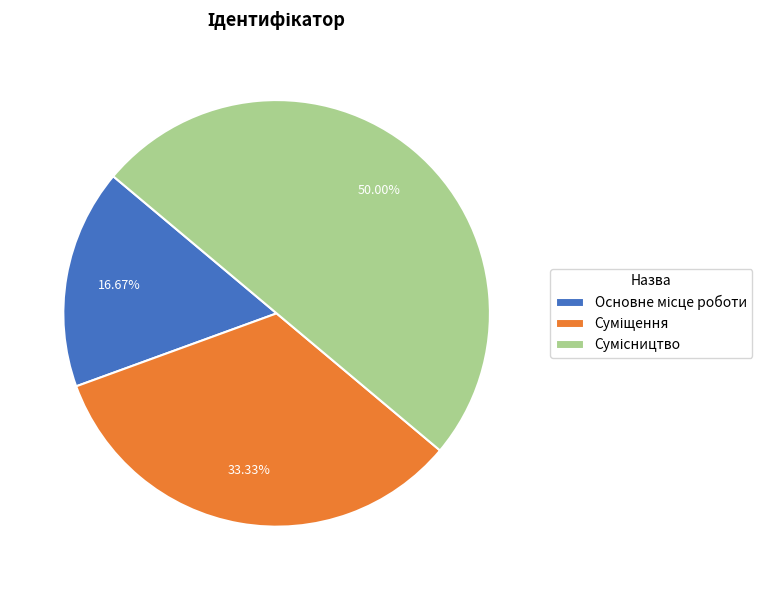

Is Суміщення the majority of the pie?

No